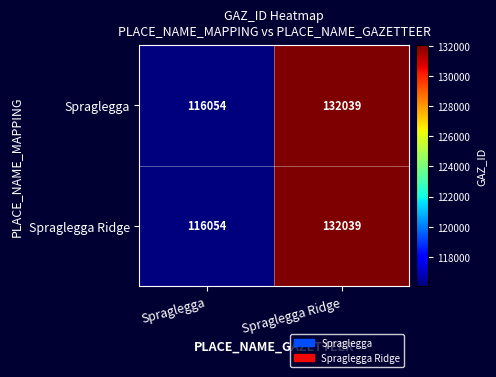

What is the sum of all Spraglegga Ridge values?

248093